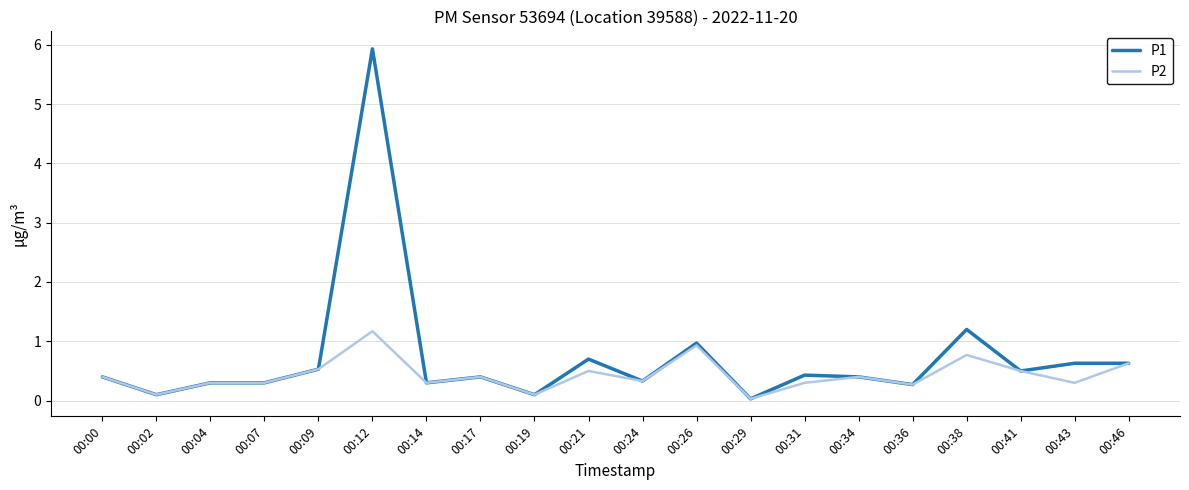

What value does the P1 series have at 00:19?

0.1